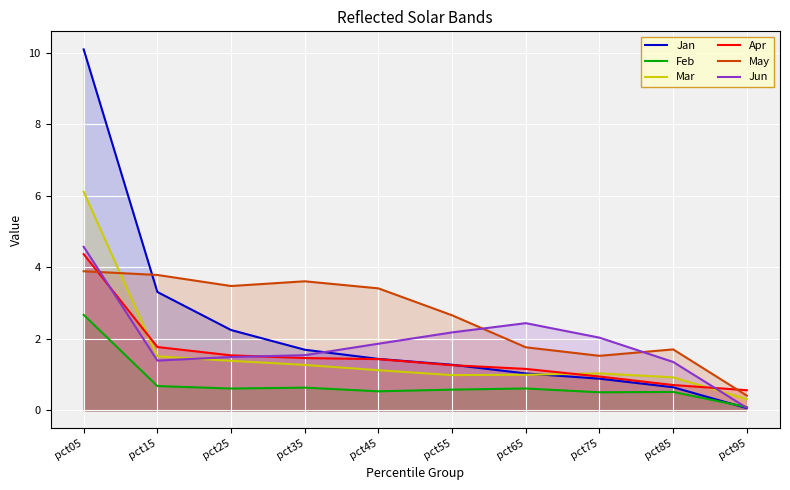

At how many categories does at least one series exceed 8?

1